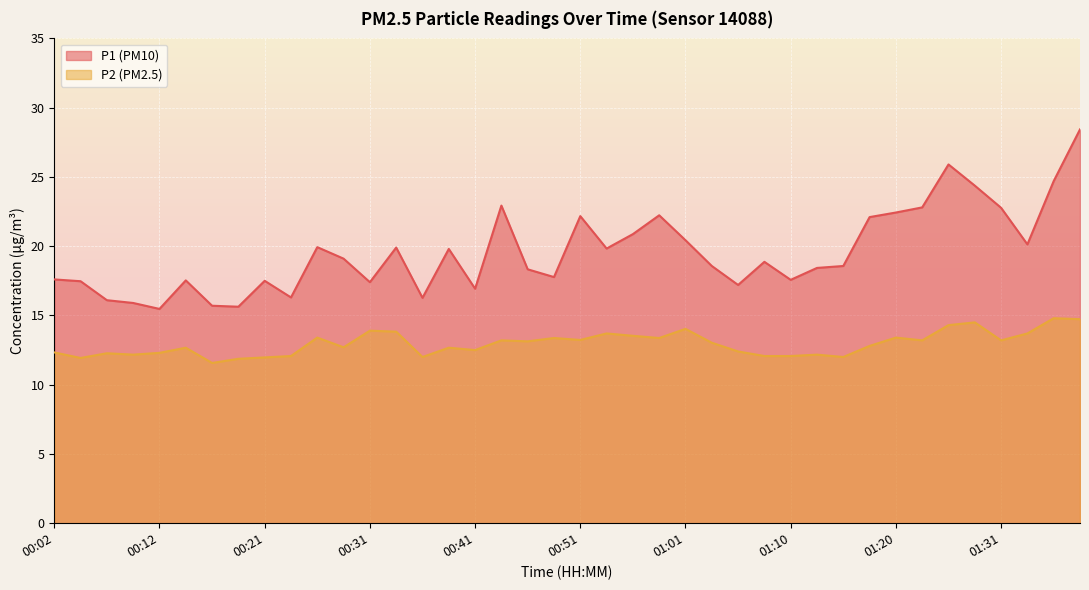

True or false: P1 and P2 intersect in this chart.

False